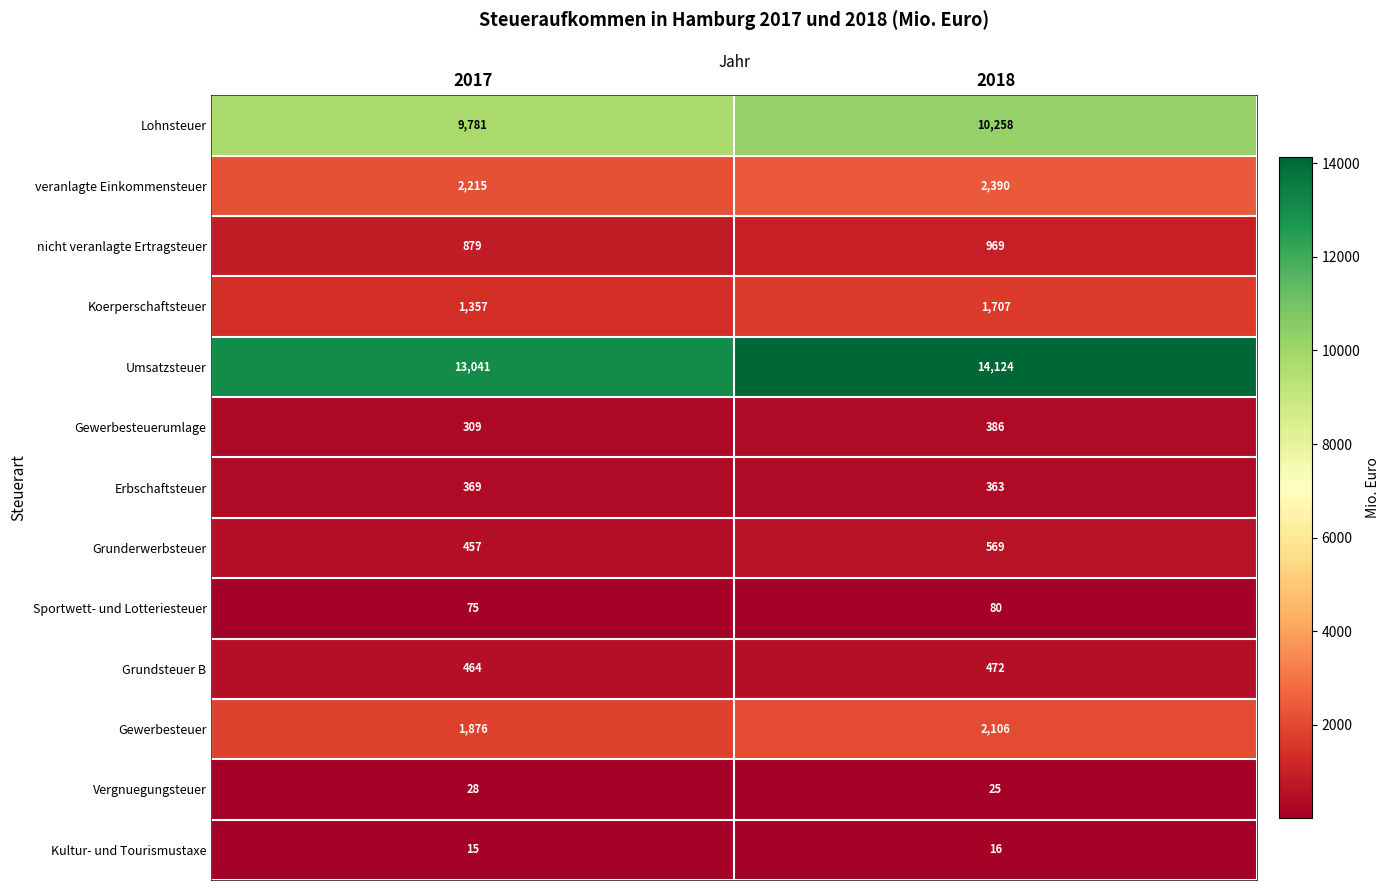

How many data points in Kultur- und Tourismustaxe are less than 16?

1